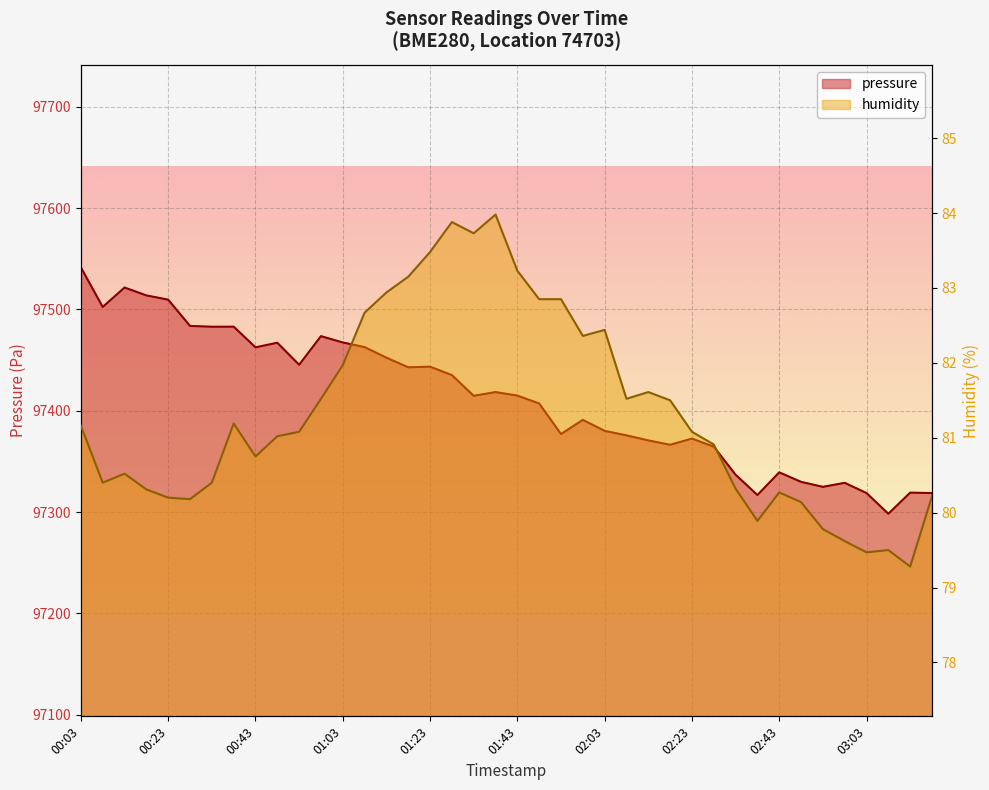

What position from the left is 01:23?

17